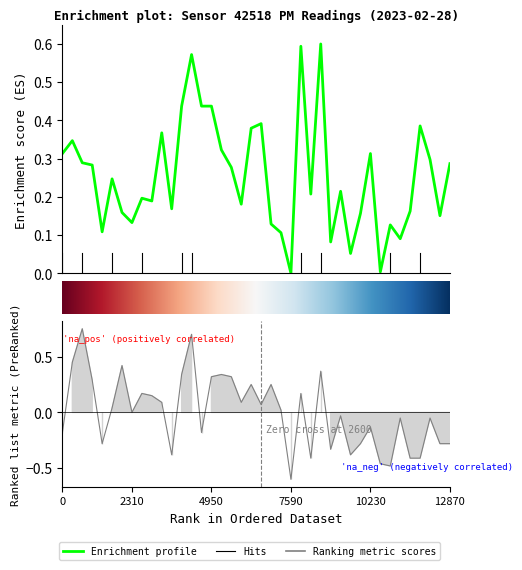

How many lines are shown in the chart?

2